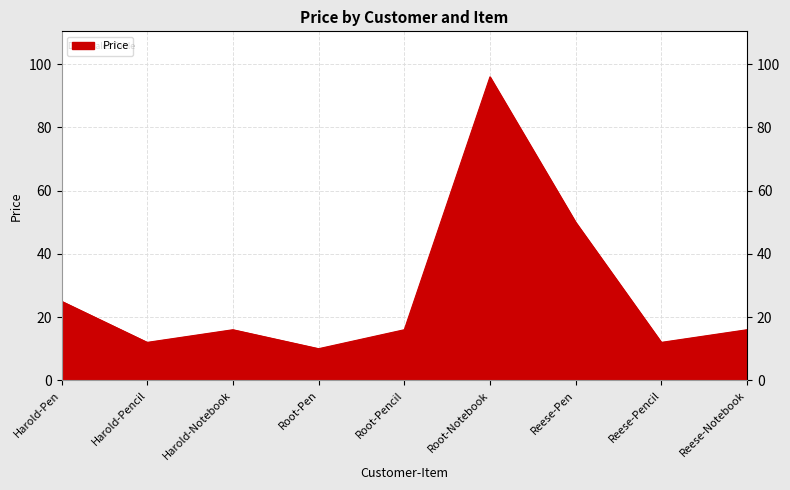

Reading left to right, list all the values displayed in this chart.

Harold-Pen=25	Harold-Pencil=12	Harold-Notebook=16	Root-Pen=10	Root-Pencil=16	Root-Notebook=96	Reese-Pen=50	Reese-Pencil=12	Reese-Notebook=16